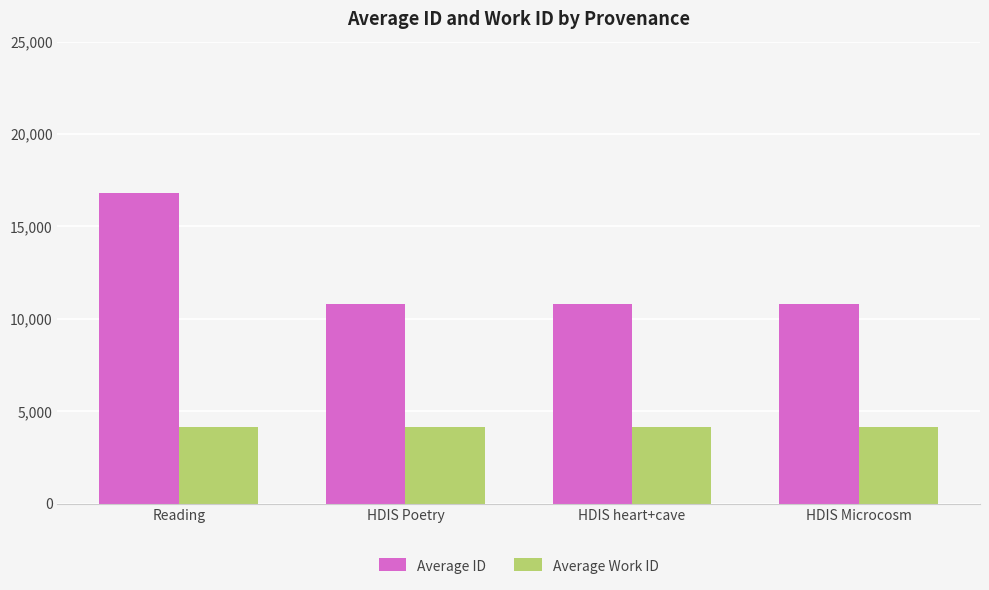

What is the smallest value displayed?

4167.0